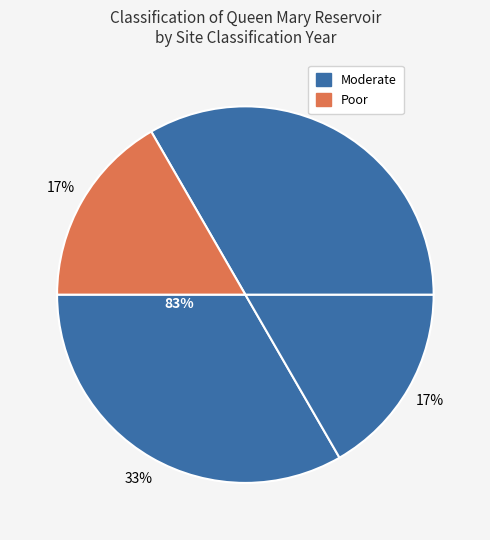

Is there any slice that represents more than half of the pie?

No